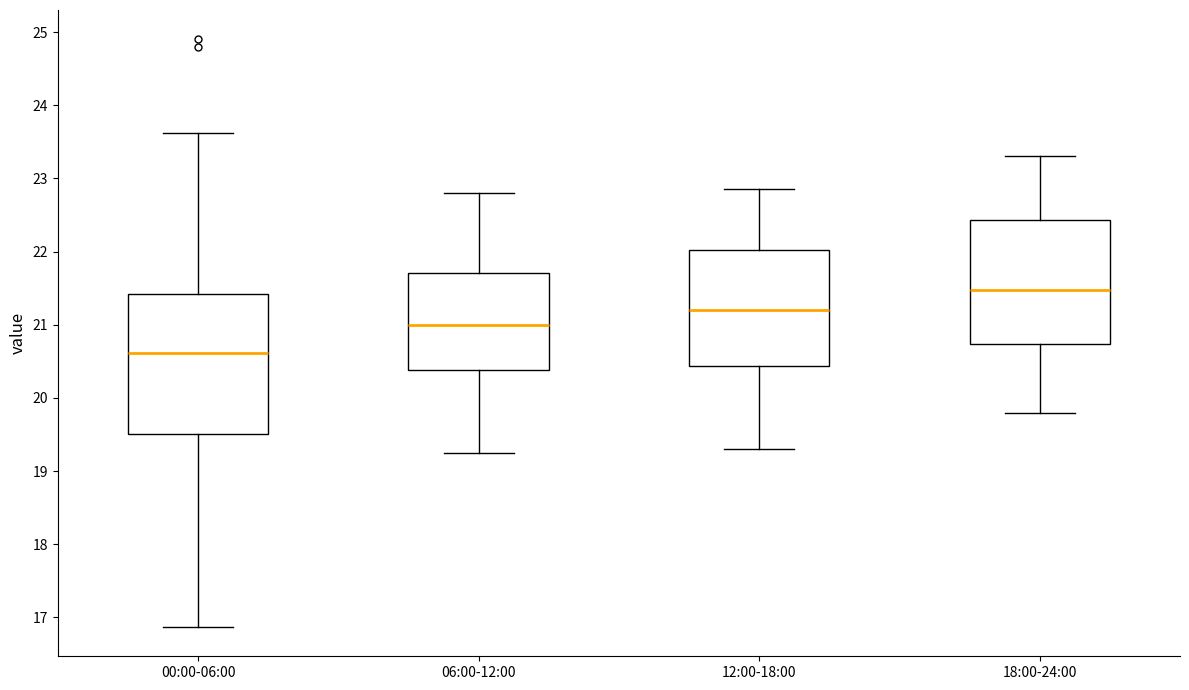

Reading left to right, transcribe this box plot: for each box, give where its median line is, the range the box spans, and where its two whiskers end, as read against the y-axis. The values are not printed on the chart, so give them approximately, as read against the axis.

00:00-06:00: median 20.6, box 19.5 to 21.4, whiskers 16.9 to 23.6
06:00-12:00: median 21.0, box 20.4 to 21.7, whiskers 19.3 to 22.8
12:00-18:00: median 21.2, box 20.4 to 22.0, whiskers 19.3 to 22.9
18:00-24:00: median 21.5, box 20.7 to 22.4, whiskers 19.8 to 23.3